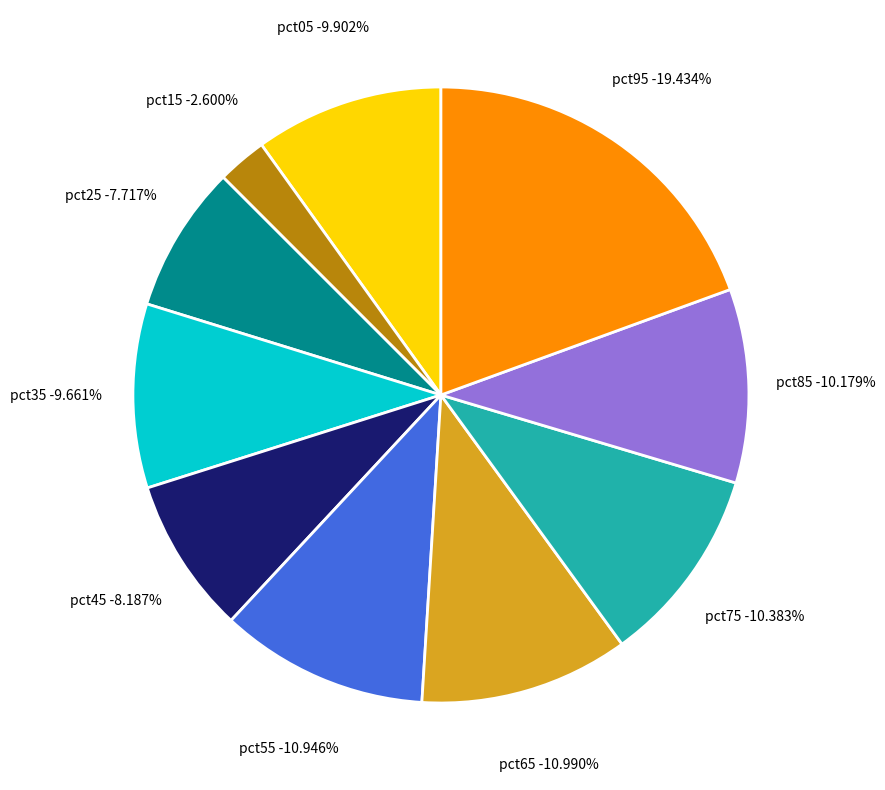

To the nearest percent, what is the difference between the pct25 and pct85 slice percentages?

2%